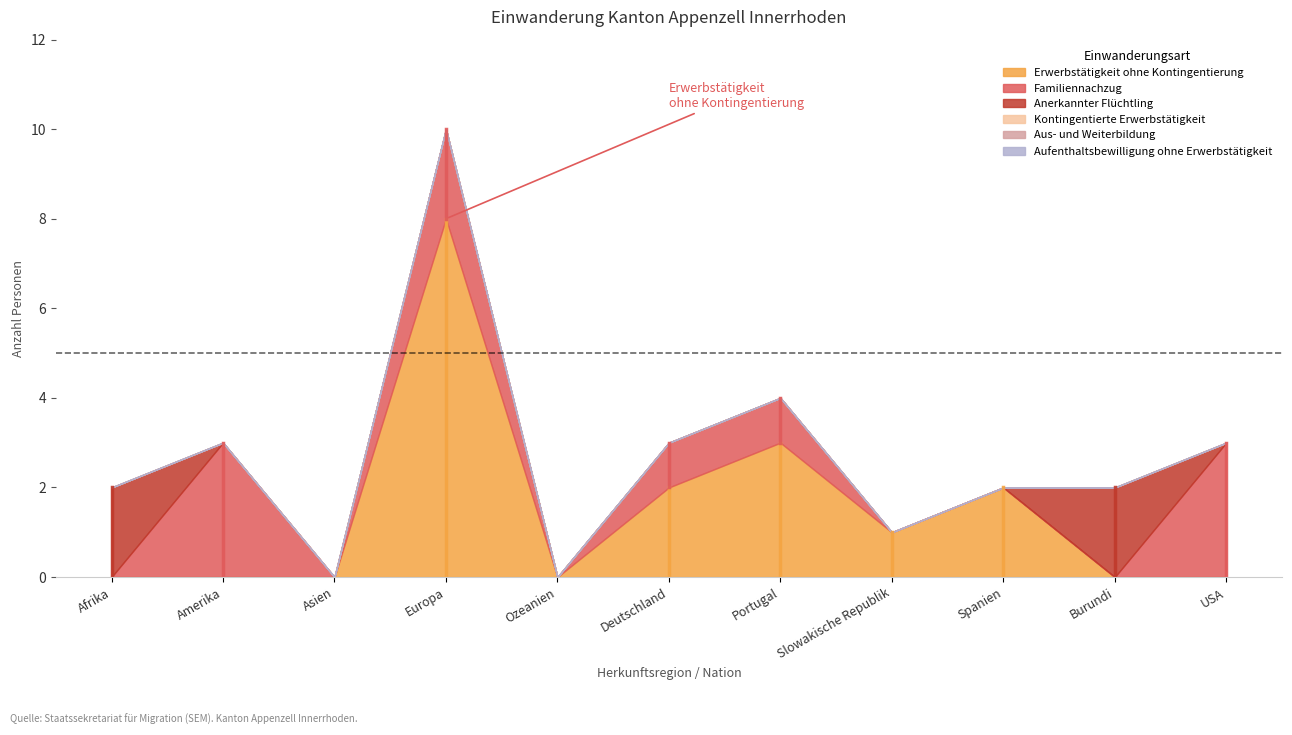

Reading left to right, what are all the values shown in this chart?

Erwerbstätigkeit ohne Kontingentierung: 0	0	0	8	0	2	3	1	2	0	0
Familiennachzug: 0	3	0	2	0	1	1	0	0	0	3
Anerkannter Flüchtling: 2	0	0	0	0	0	0	0	0	2	0
Kontingentierte Erwerbstätigkeit: 0	0	0	0	0	0	0	0	0	0	0
Aus- und Weiterbildung: 0	0	0	0	0	0	0	0	0	0	0
Aufenthaltsbewilligung ohne Erwerbstätigkeit: 0	0	0	0	0	0	0	0	0	0	0